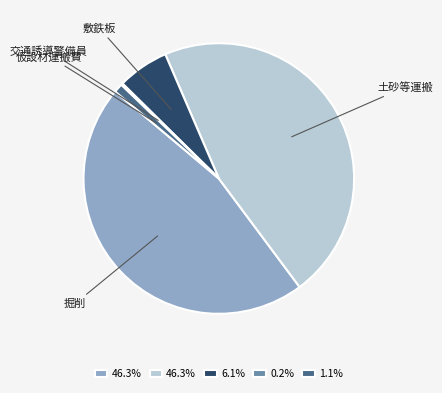

Which has a higher value, 土砂等運搬 or 仮設材運搬費?

土砂等運搬